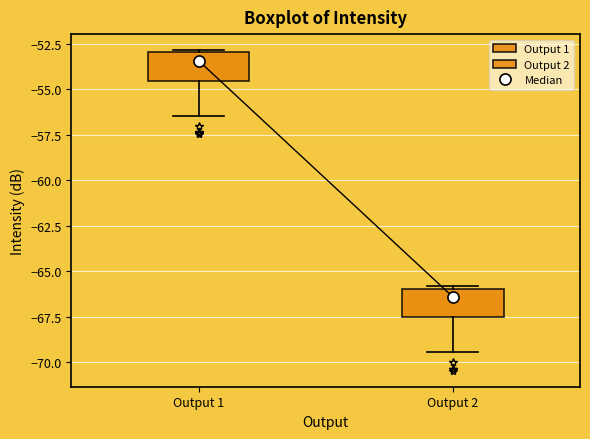

Reading left to right, transcribe this box plot: for each box, give where its median line is, the range the box spans, and where its two whiskers end, as read against the y-axis. The values are not printed on the chart, so give them approximately, as read against the axis.

Output 1: median -53.5, box -54.5 to -53.0, whiskers -56.5 to -53.0
Output 2: median -66.5, box -67.5 to -66.0, whiskers -69.5 to -66.0